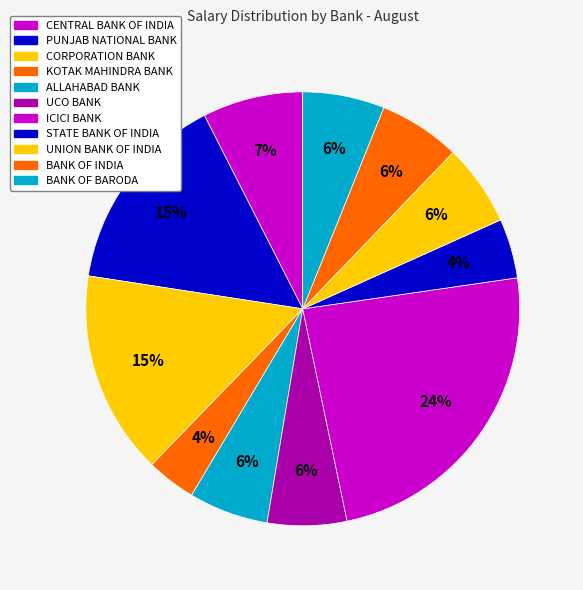

How many slices are in this pie chart?

11